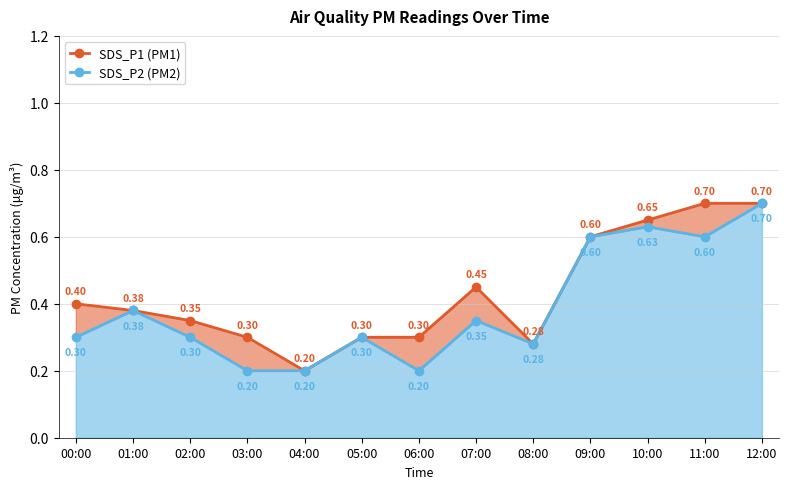

At which category does SDS_P2 (PM2) reach its first local valley?

06:00